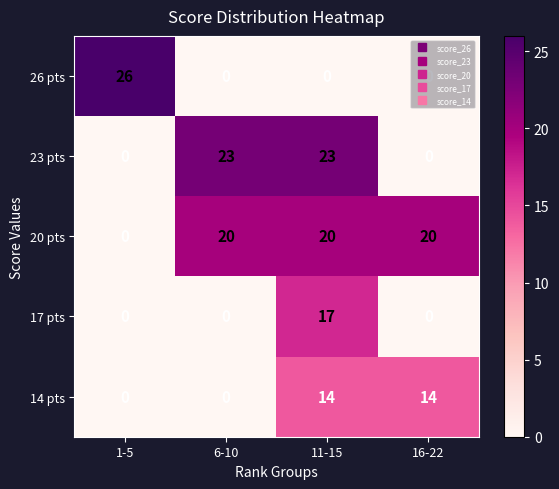

What is the total value across all series at 6-10?

43